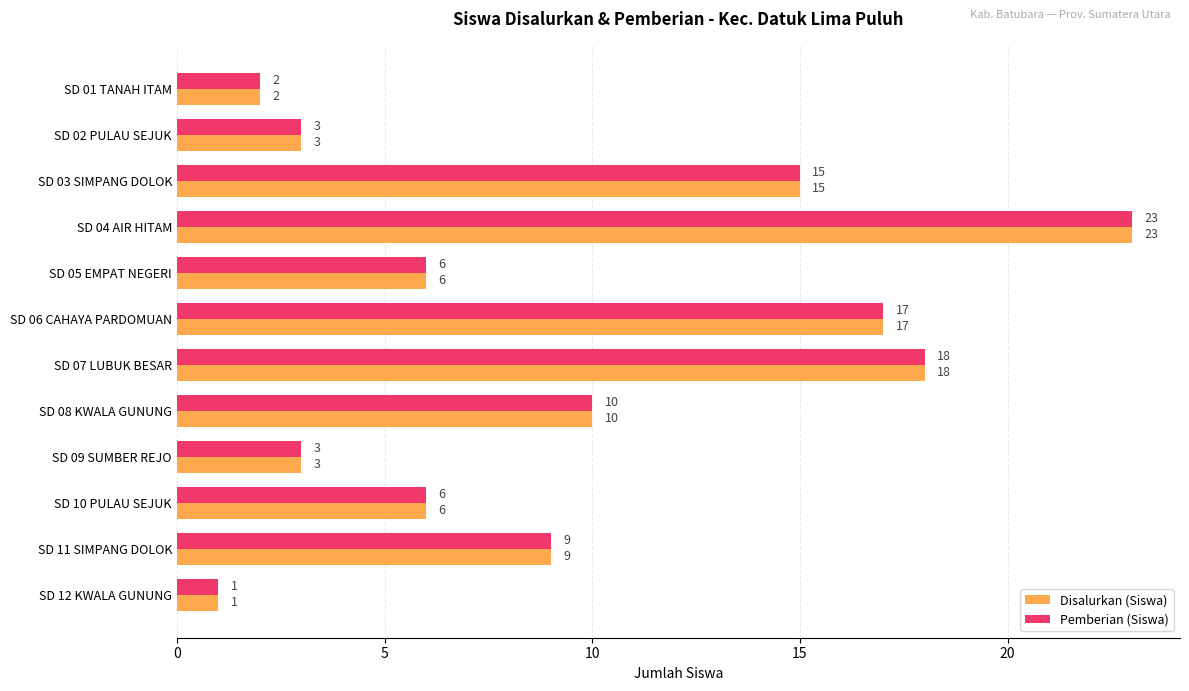

The value of Pemberian (Siswa) at SD 05 EMPAT NEGERI is 6. True or false?

True